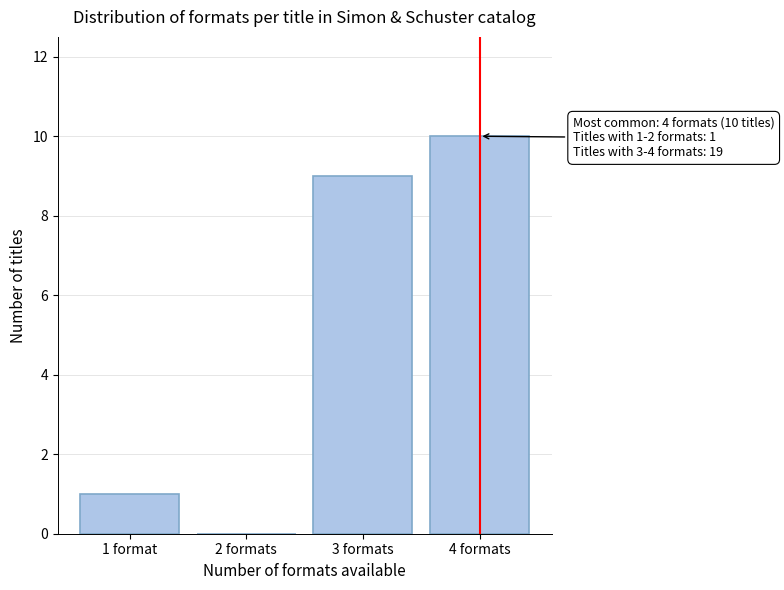

Reading right to left, transcribe all the data shown in this chart.

4 formats=10	3 formats=9	2 formats=0	1 format=1